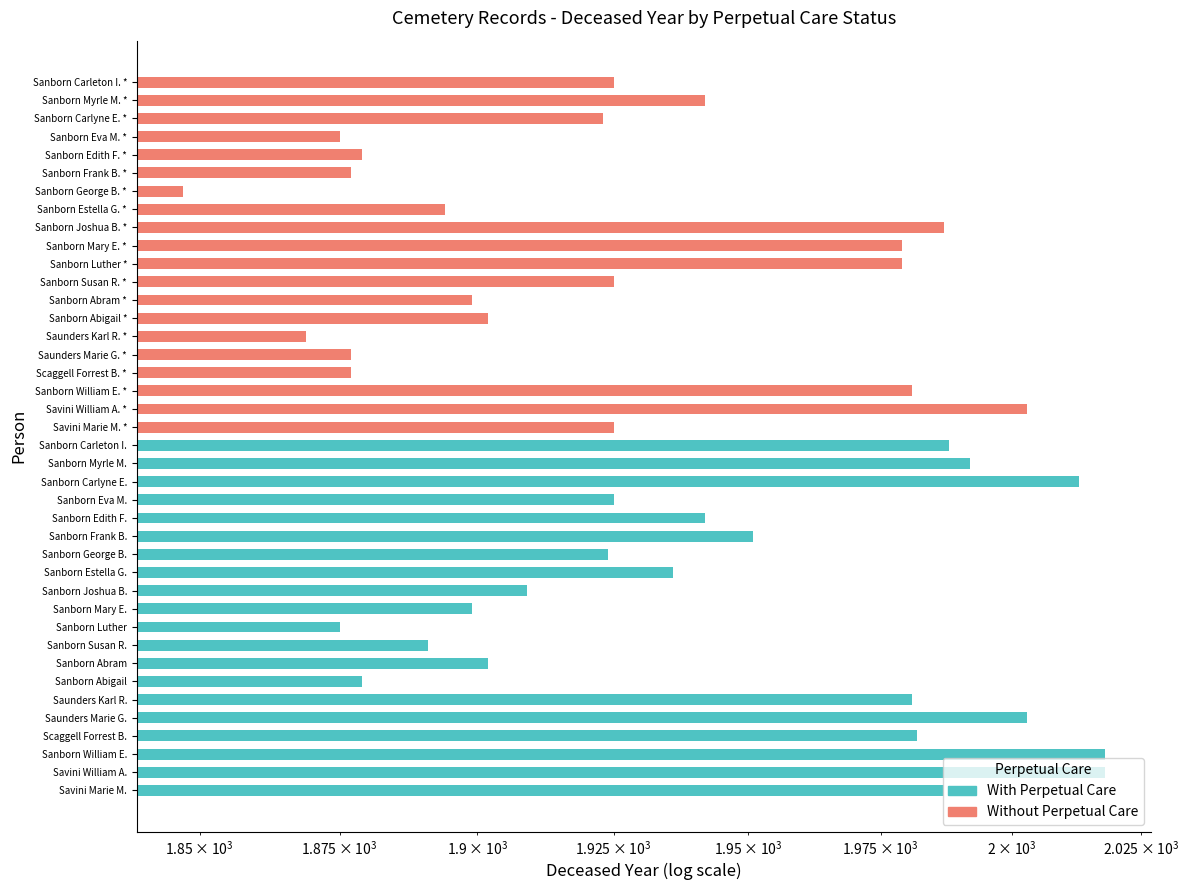

What is the sum of all Without Perpetual Care values?

38365